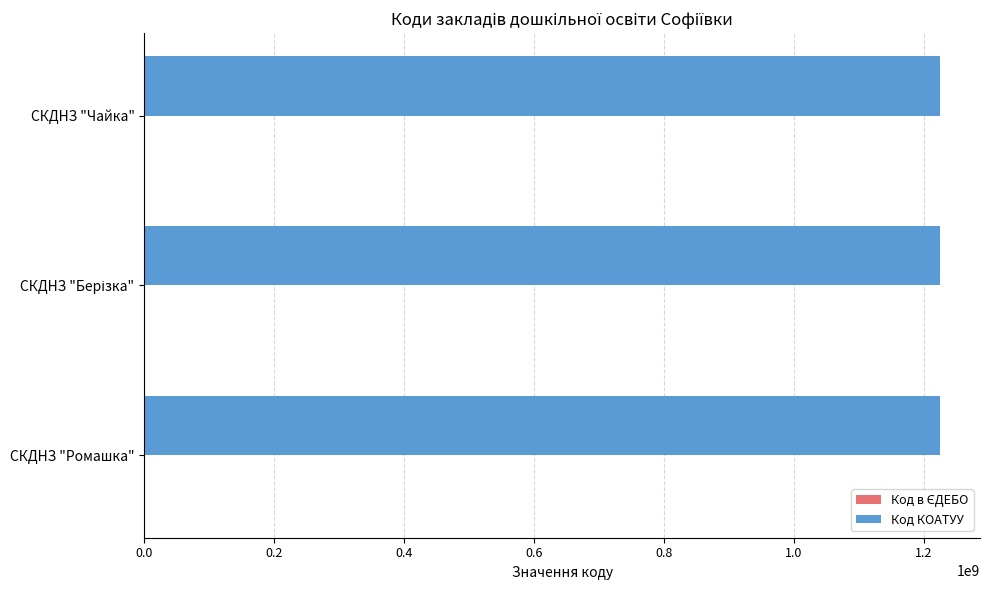

Which series has the largest total across all categories?

Код КОАТУУ